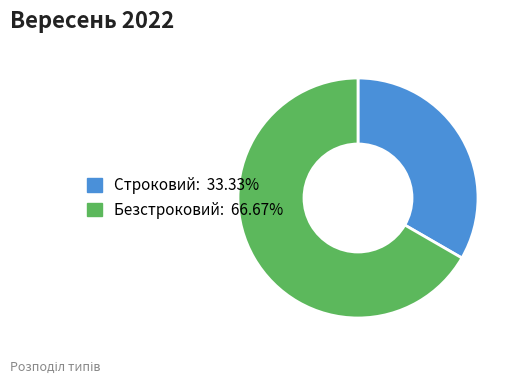

What is the largest slice in the pie chart?

Безстроковий